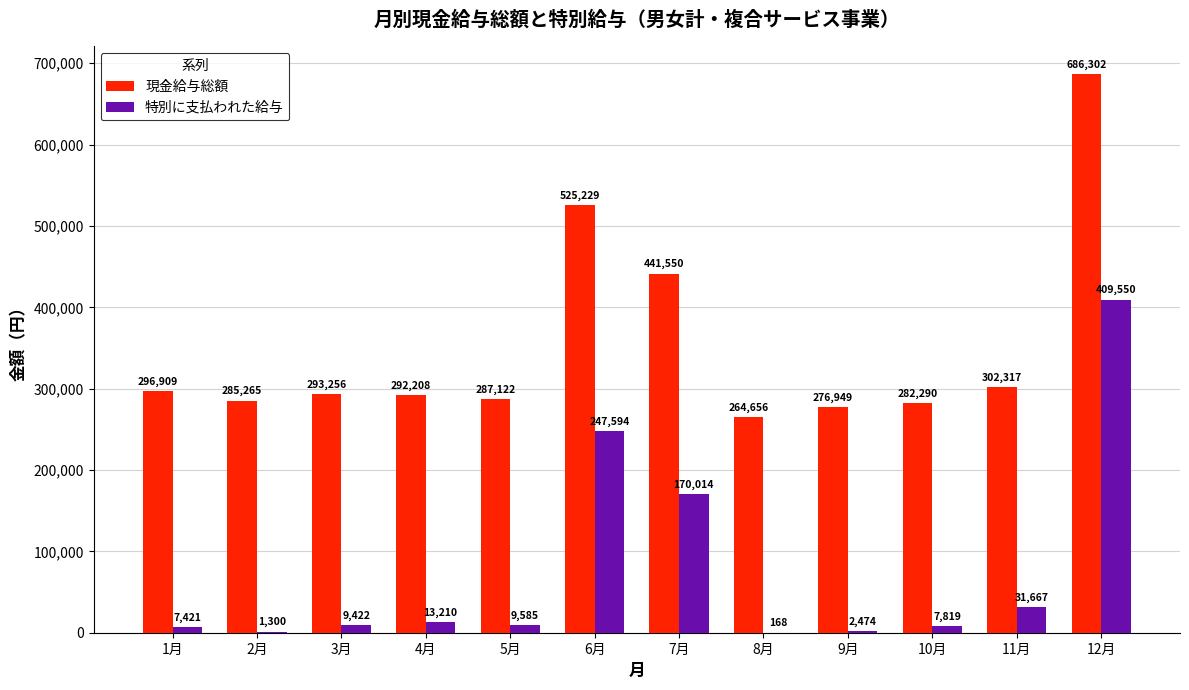

True or false: 特別に支払われた給与 has a value of 7819 at 10月.

True